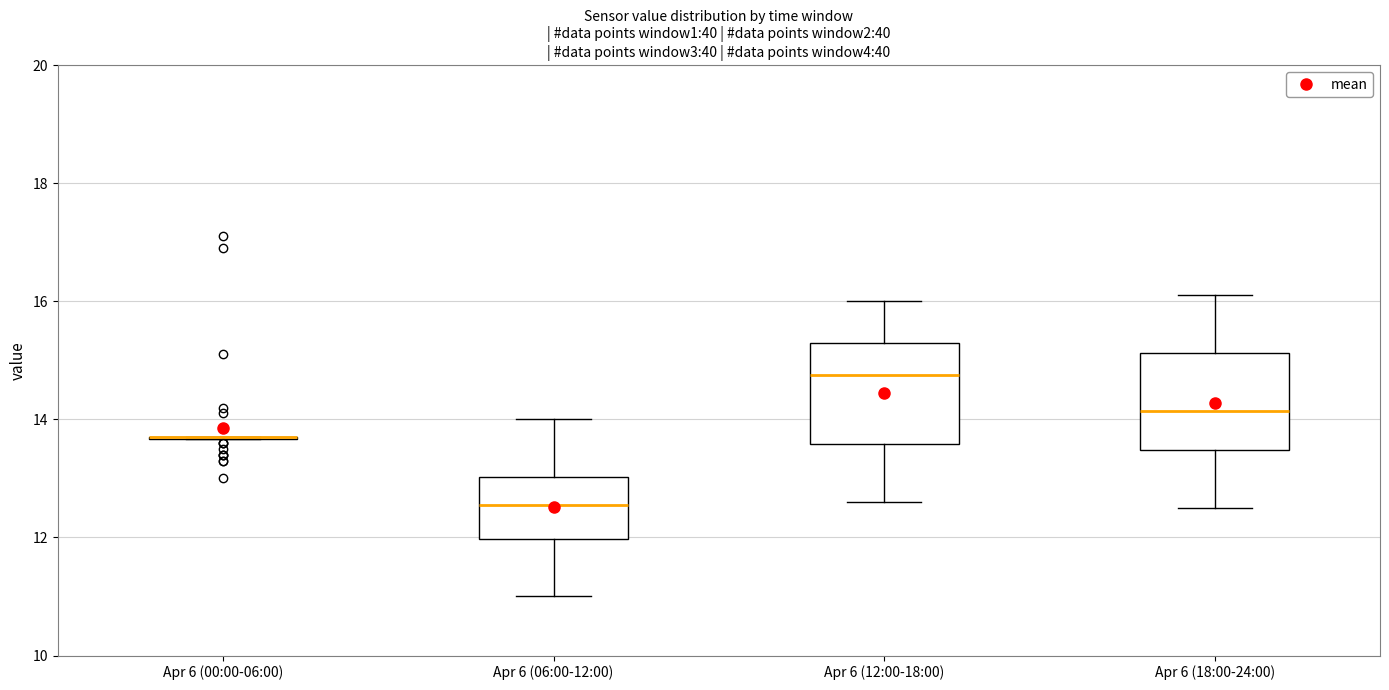

Where is the upper edge of the box for Apr 6 (06:00-12:00) on the y-axis? The values are not printed on the chart, so give them approximately, as read against the axis.

13.0